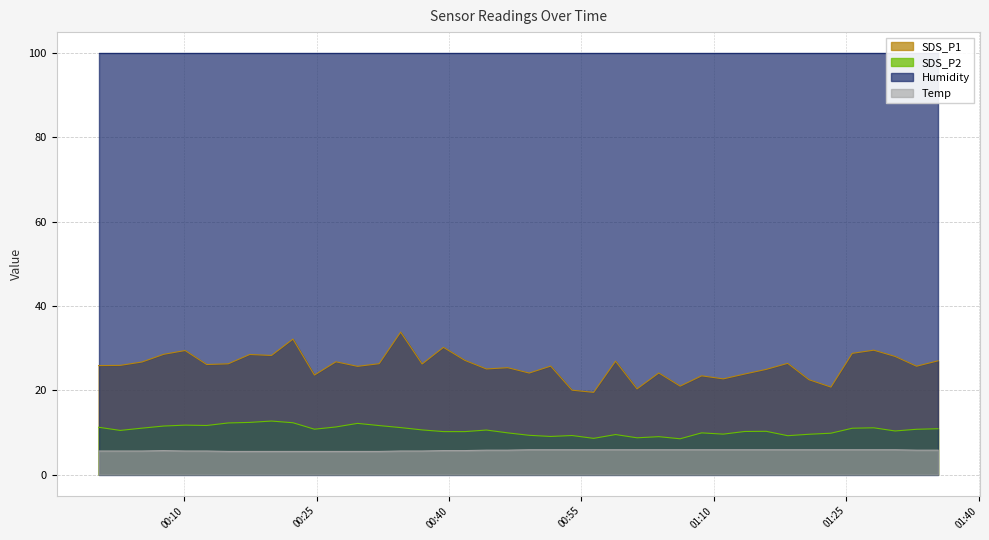

What is the maximum value for SDS_P2?

12.7